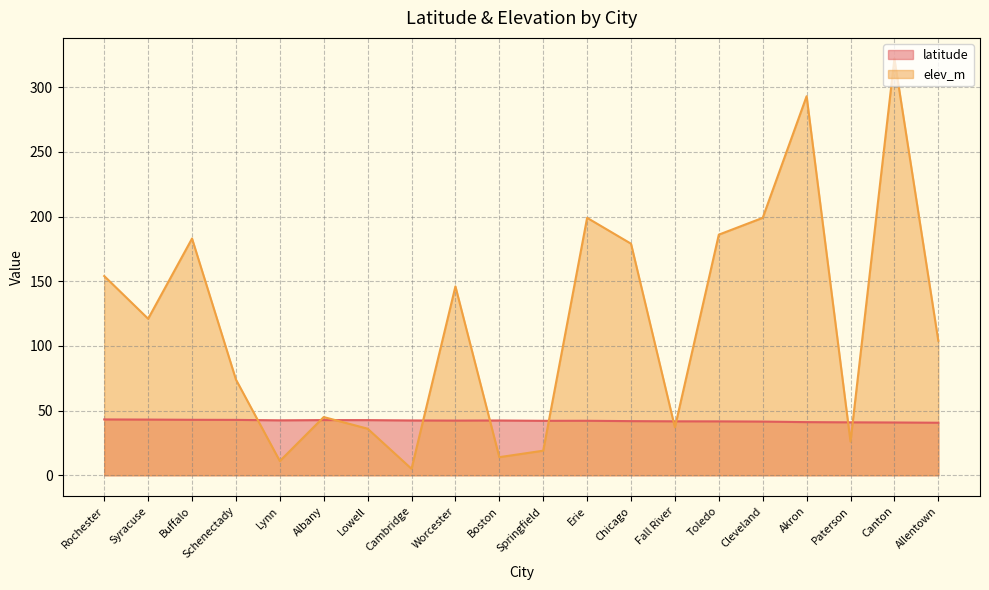

How many times do latitude and elev_m cross each other?

10